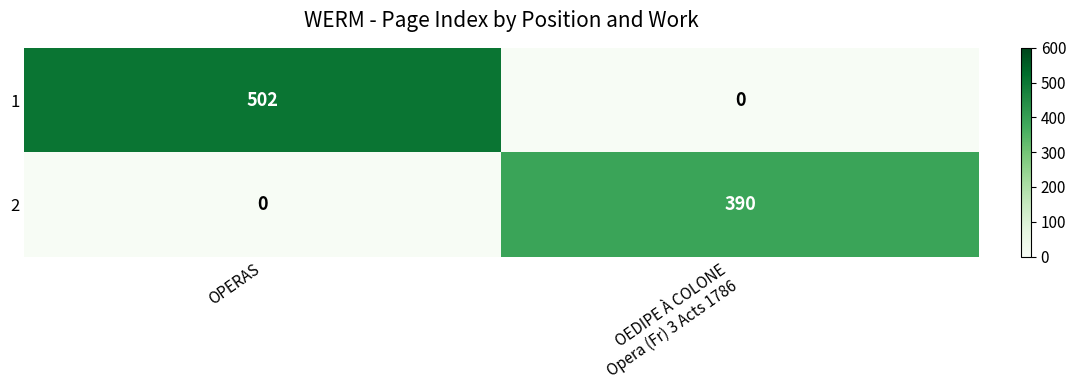

Count the number of data series in this chart.

2